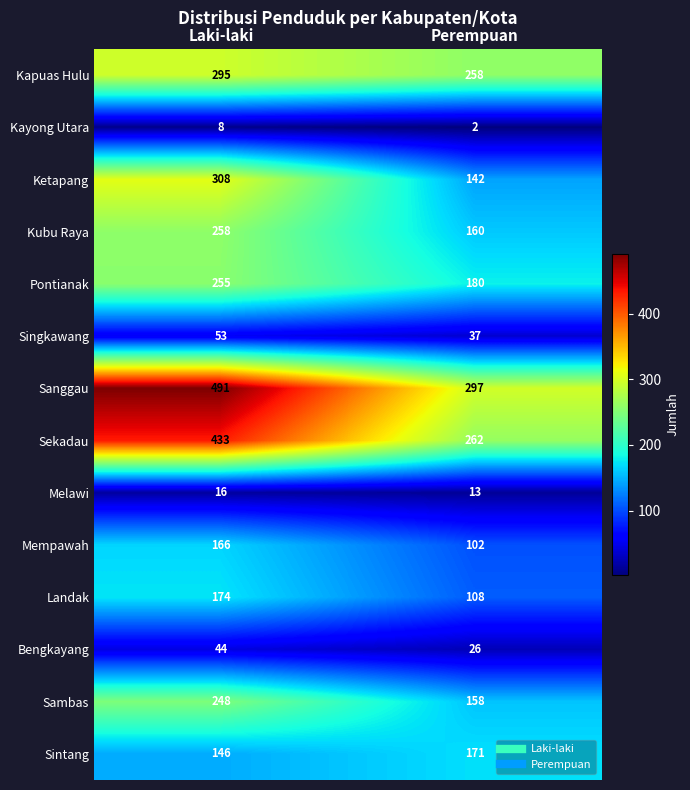

Which label corresponds to the smallest value in the chart?

Perempuan